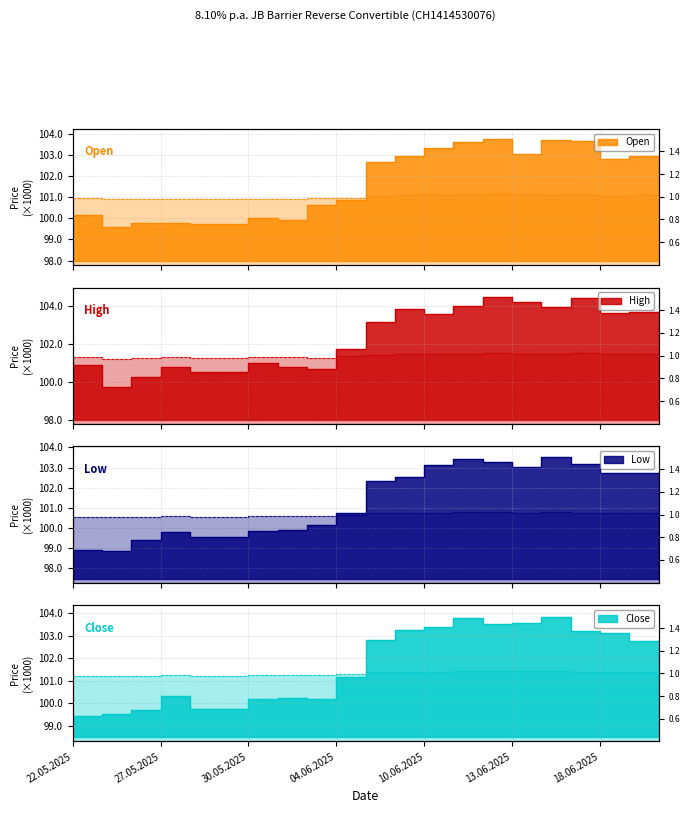

What is the value of the Close point at the 16th from the left?

103550